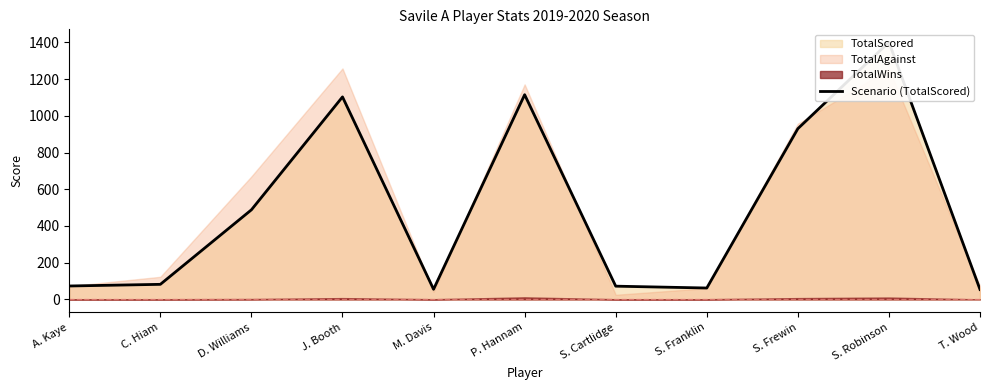

What is the approximate value at T. Wood, to the nearest 100?

100